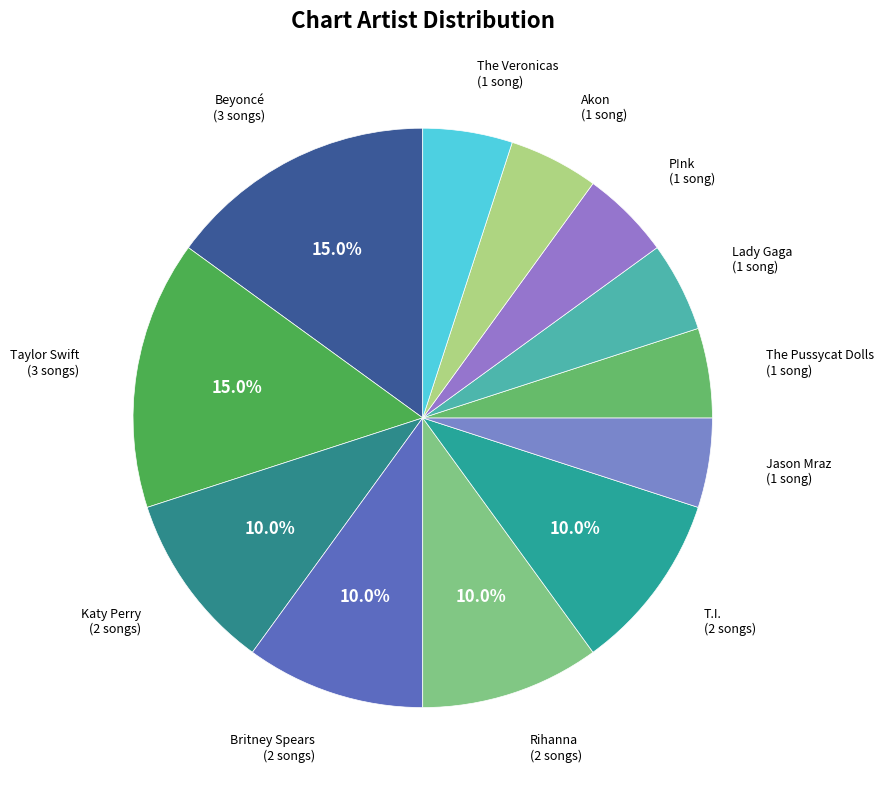

Do Akon and Jason Mraz together represent more than half of the pie?

No